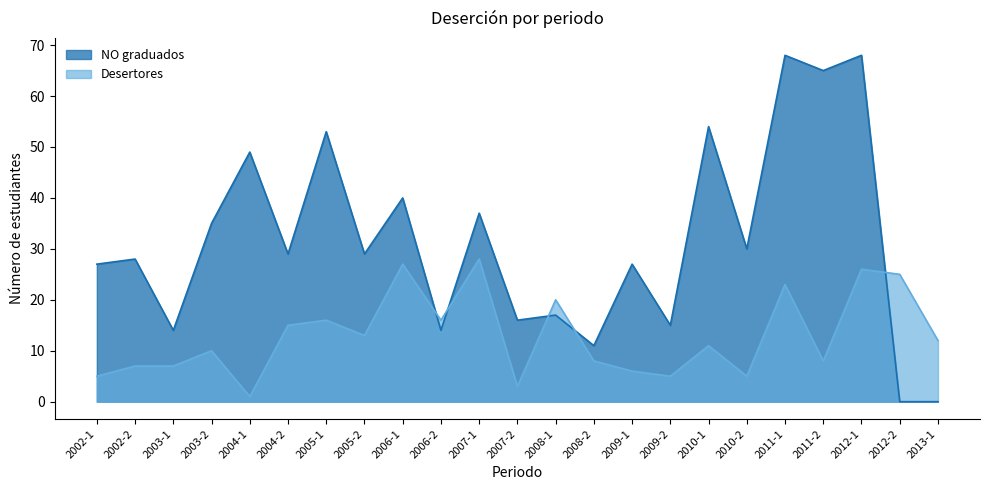

What value does the Desertores series have at 2003-2?

10